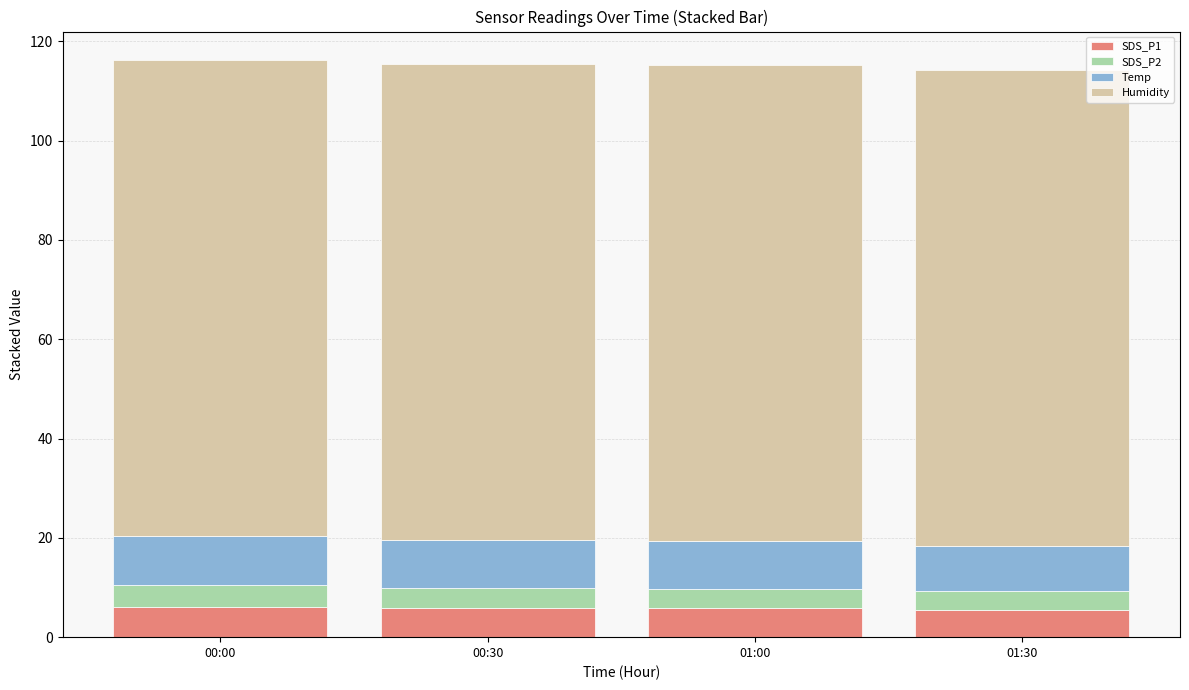

What is the maximum value for SDS_P1?

6.1